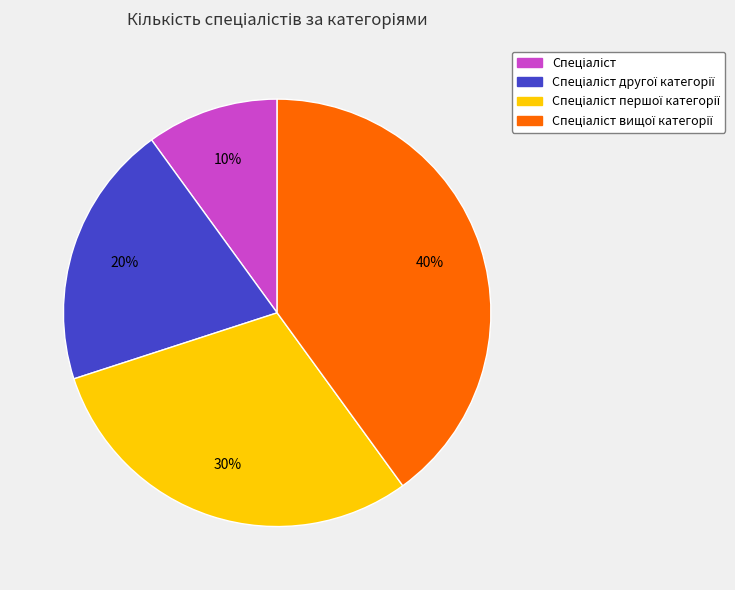

Count the number of slices in the pie.

4